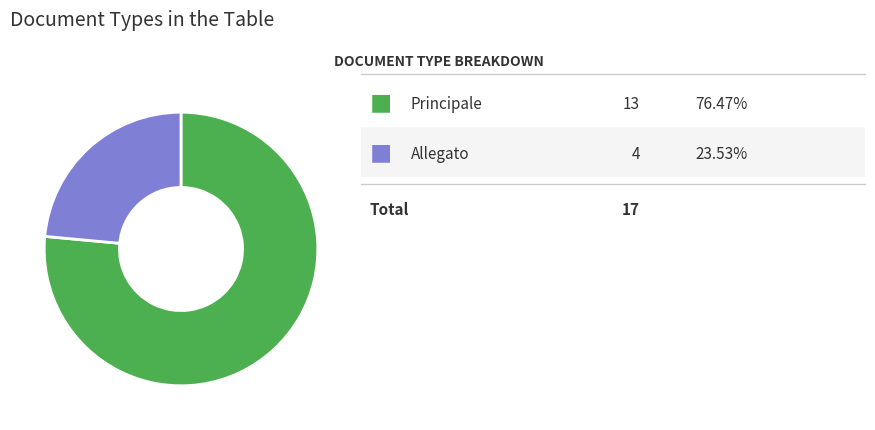

Does any single category account for the majority?

Yes